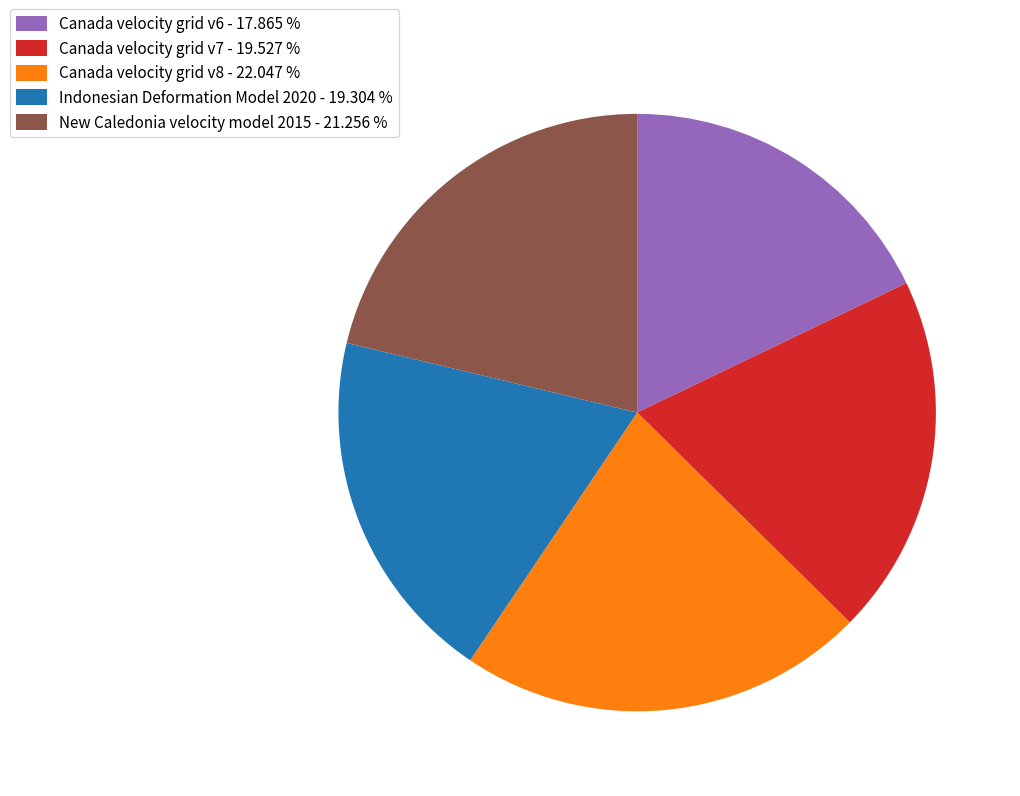

Is there any slice that represents more than half of the pie?

No